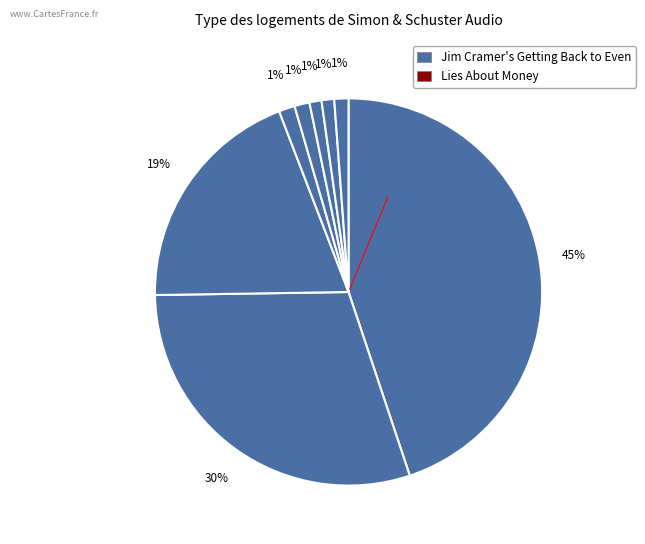

How many slices are in this pie chart?

8